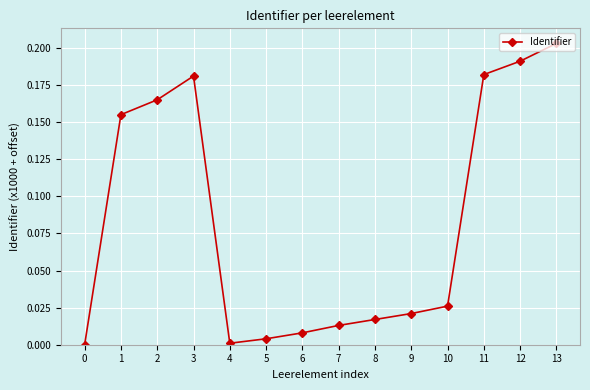

What is the sum of all values?

1.2